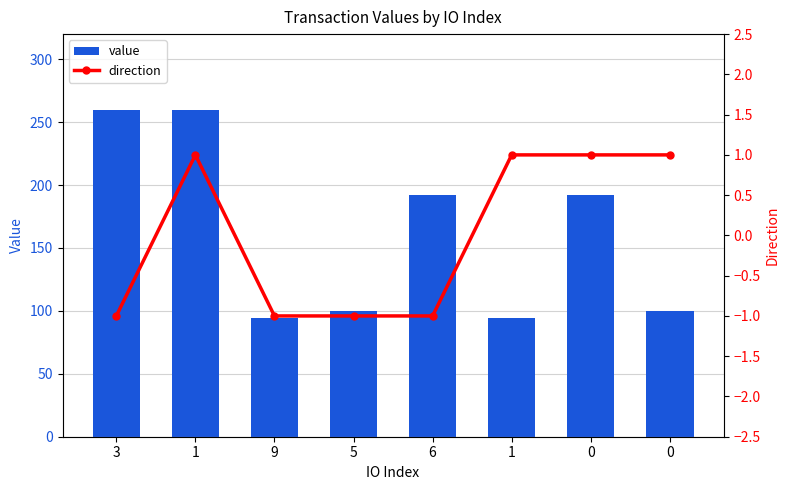

Rank the series by their maximum value, from lowest to highest.

direction, value